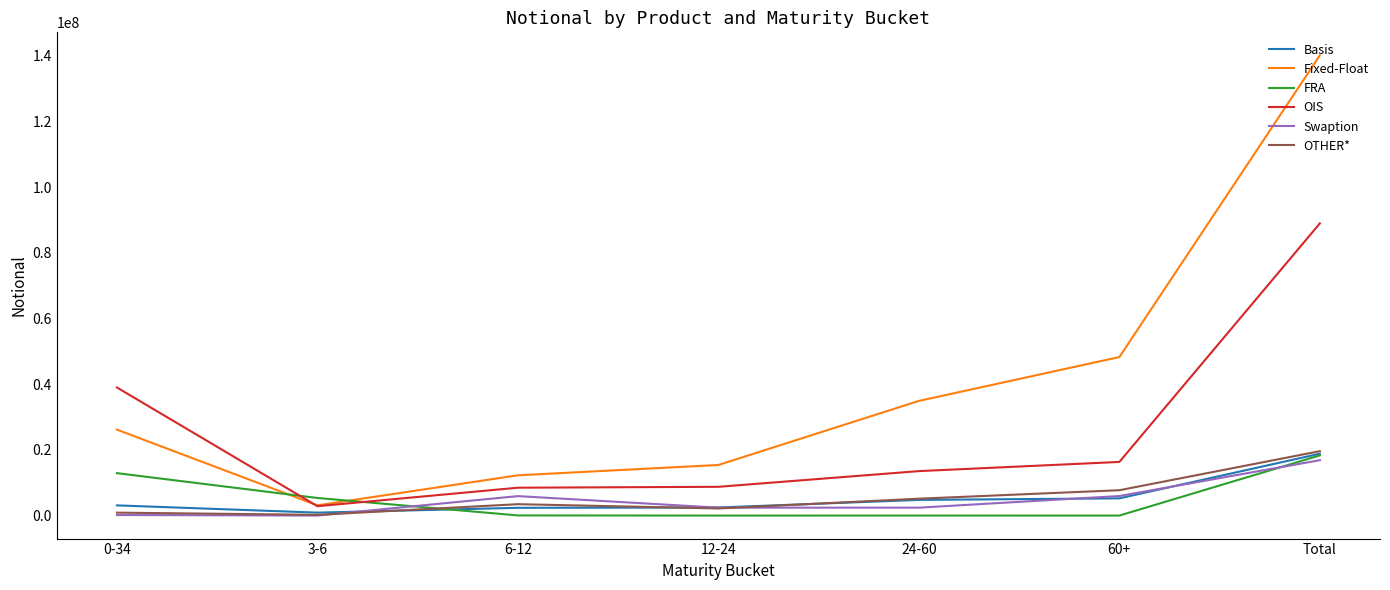

Is this an area chart (filled region under the line)?

No